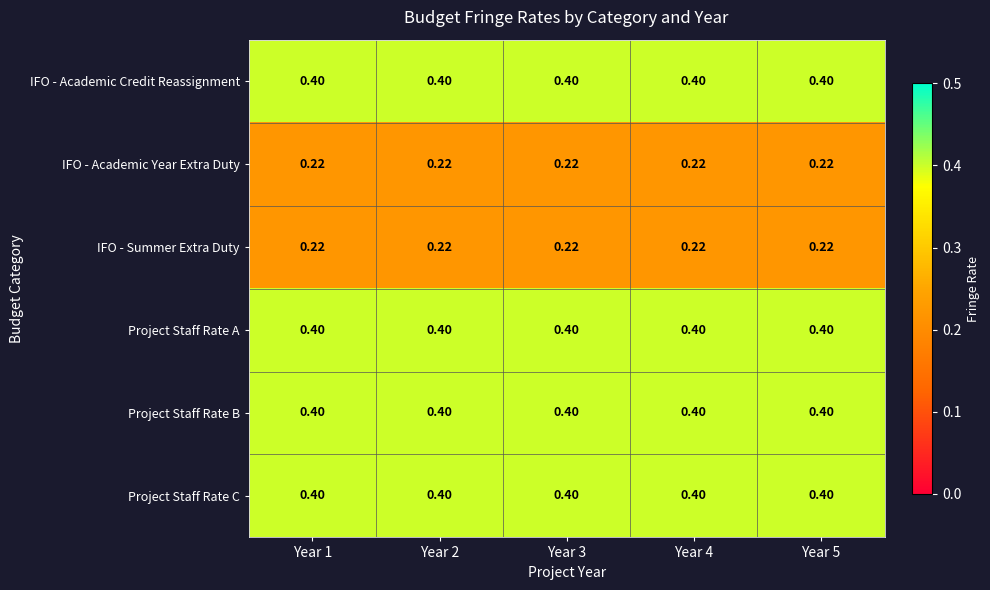

Is the value of IFO - Academic Year Extra Duty at Year 4 greater than the value of Project Staff Rate A at Year 4?

No